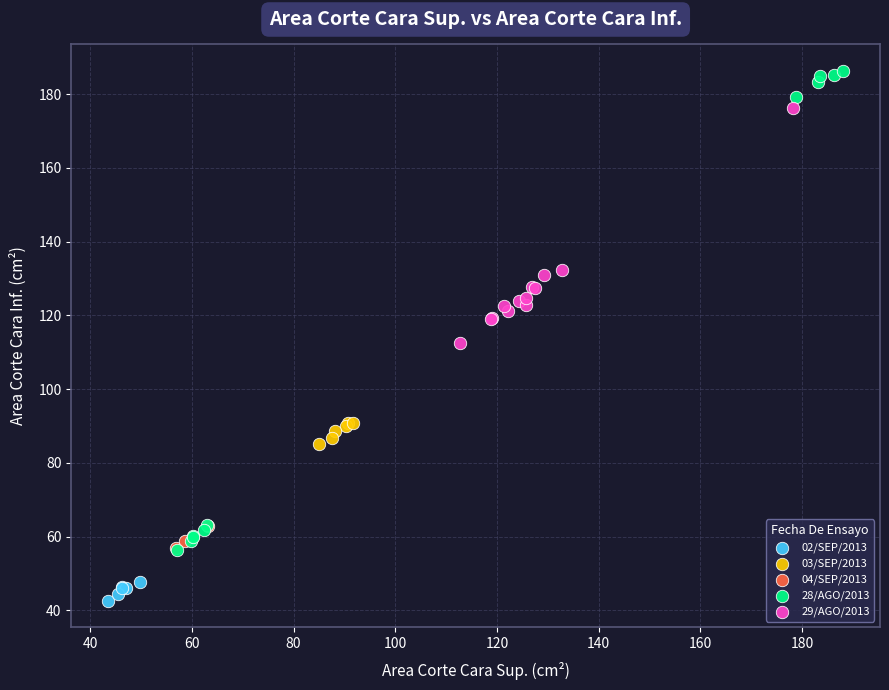

Which series reaches the maximum Y coordinate?

28/AGO/2013